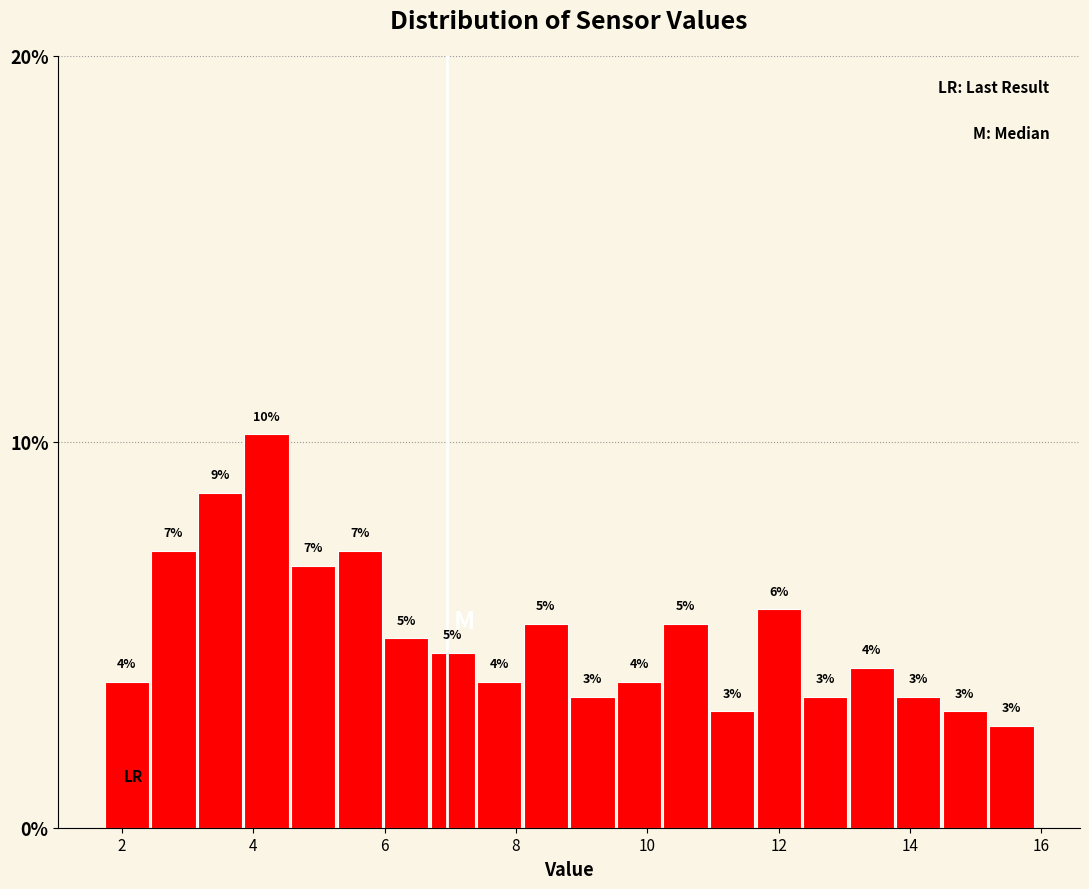

Read against the x-axis, roughly where is the centre of the tallest bar?

4.2